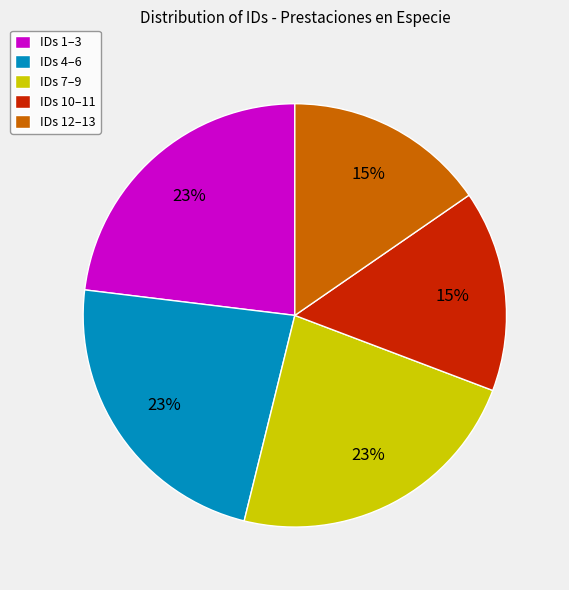

Between IDs 12–13 and IDs 1–3, which is larger?

IDs 1–3